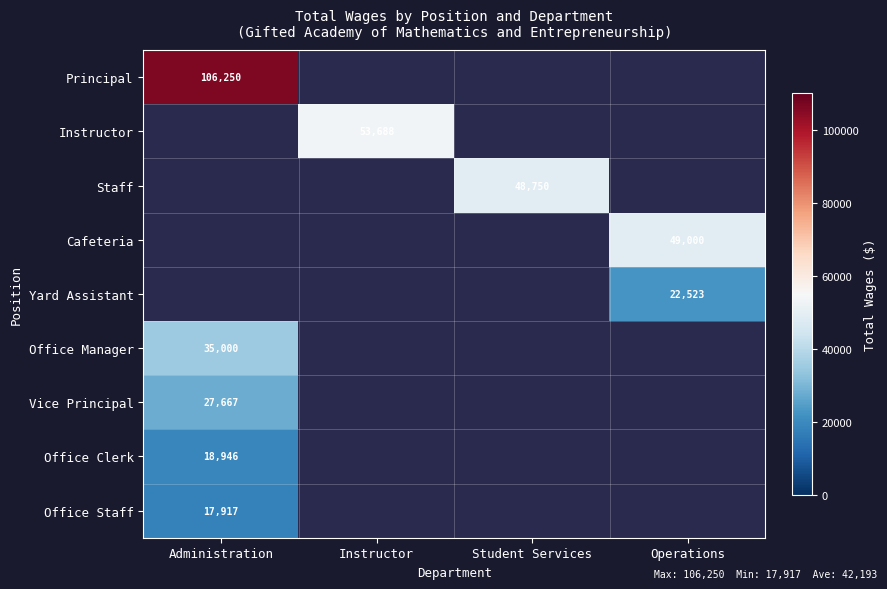

True or false: Principal has a value of 26114 at Administration.

False